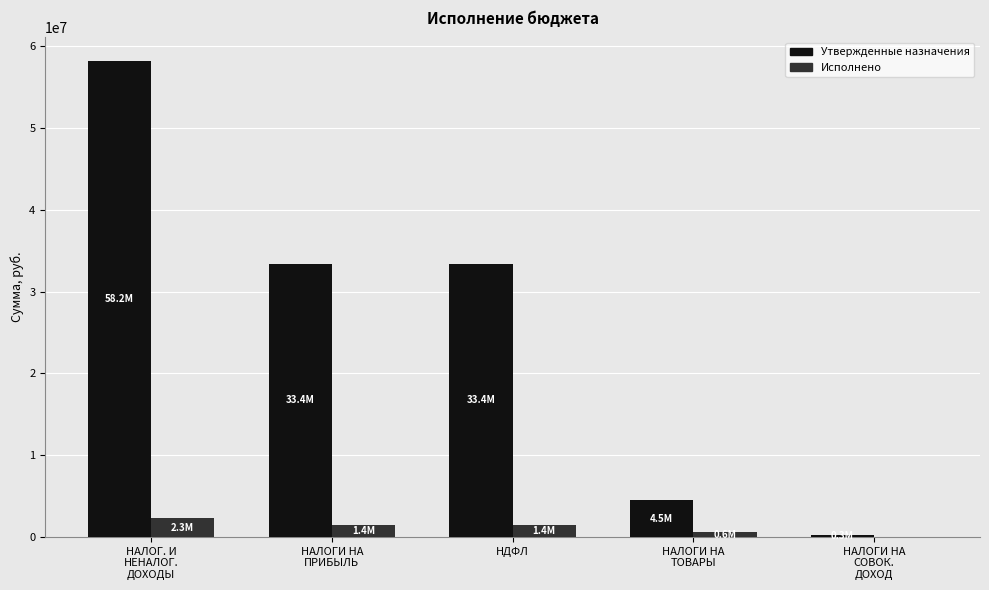

What is the greatest value displayed?

58164500.0